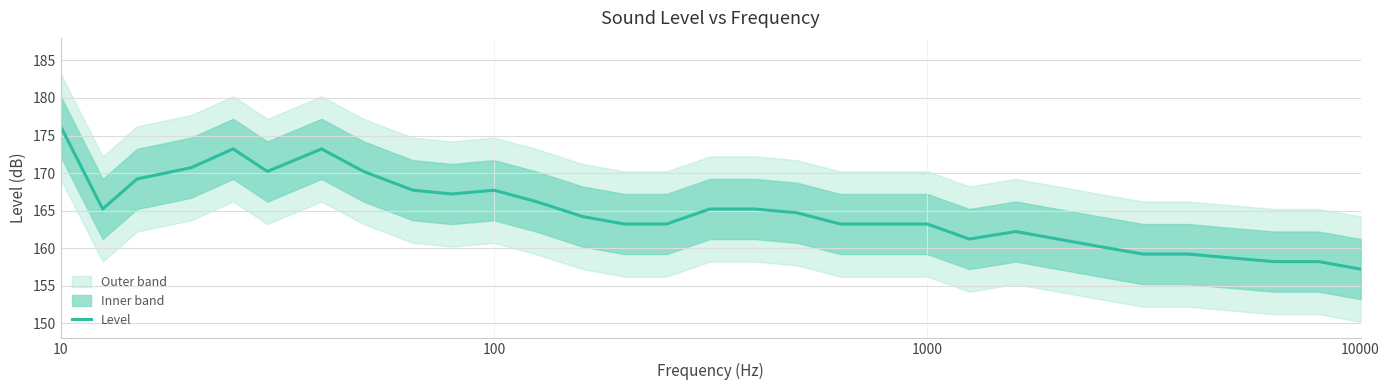

What is the highest value of the Level series?

176.2